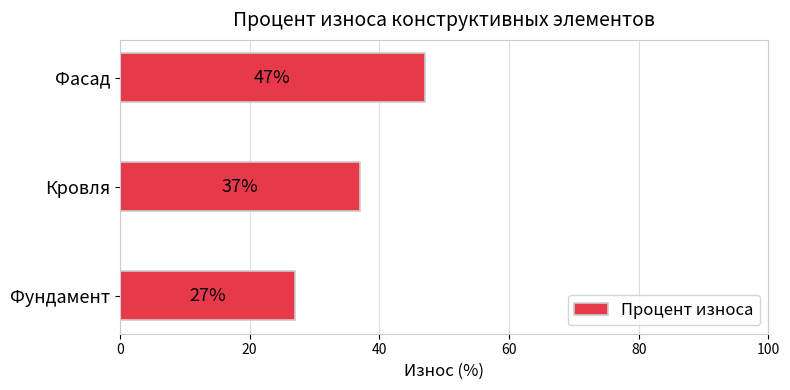

Between Фундамент and Фасад, which is larger?

Фасад